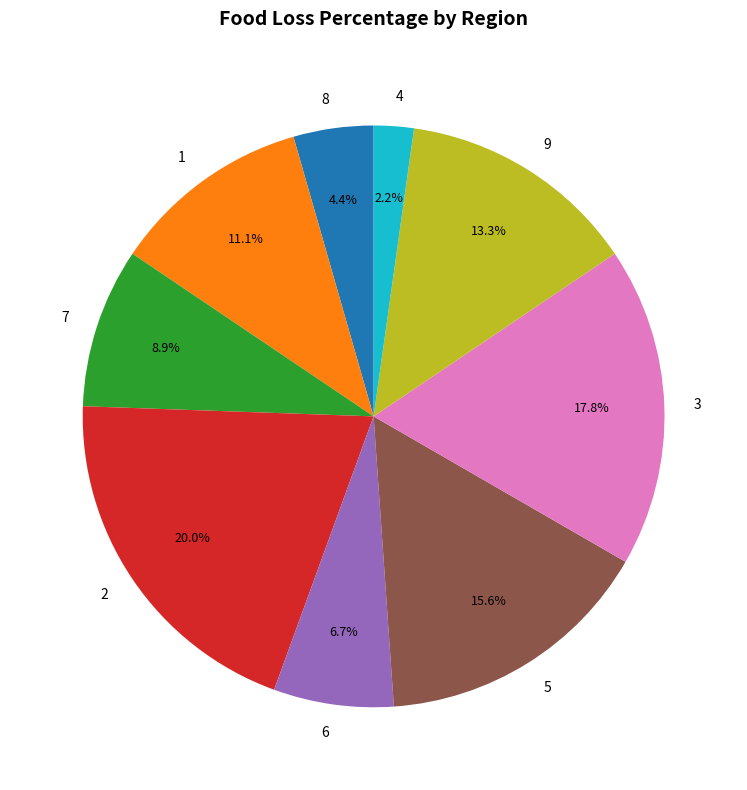

Count the number of slices in the pie.

9